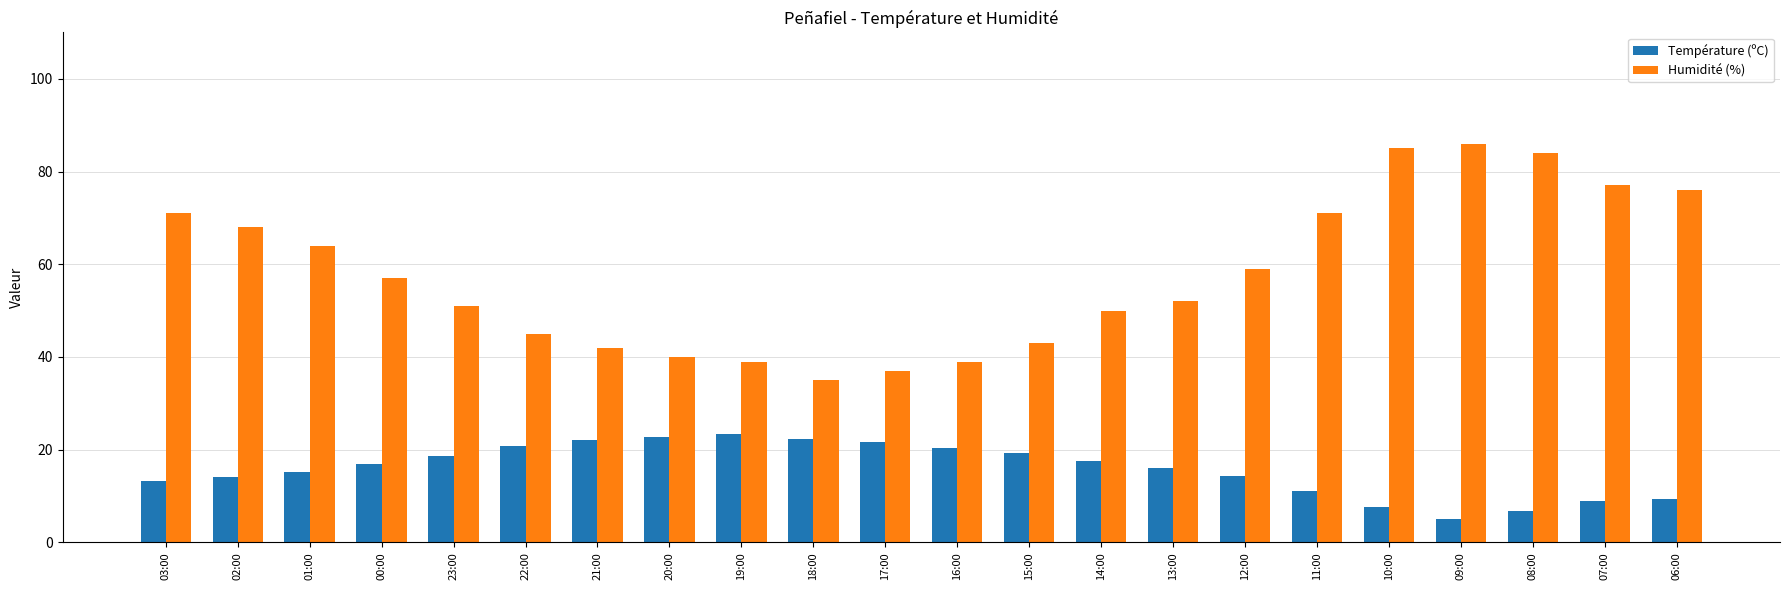

What is the total value across all series at 08:00?

90.7